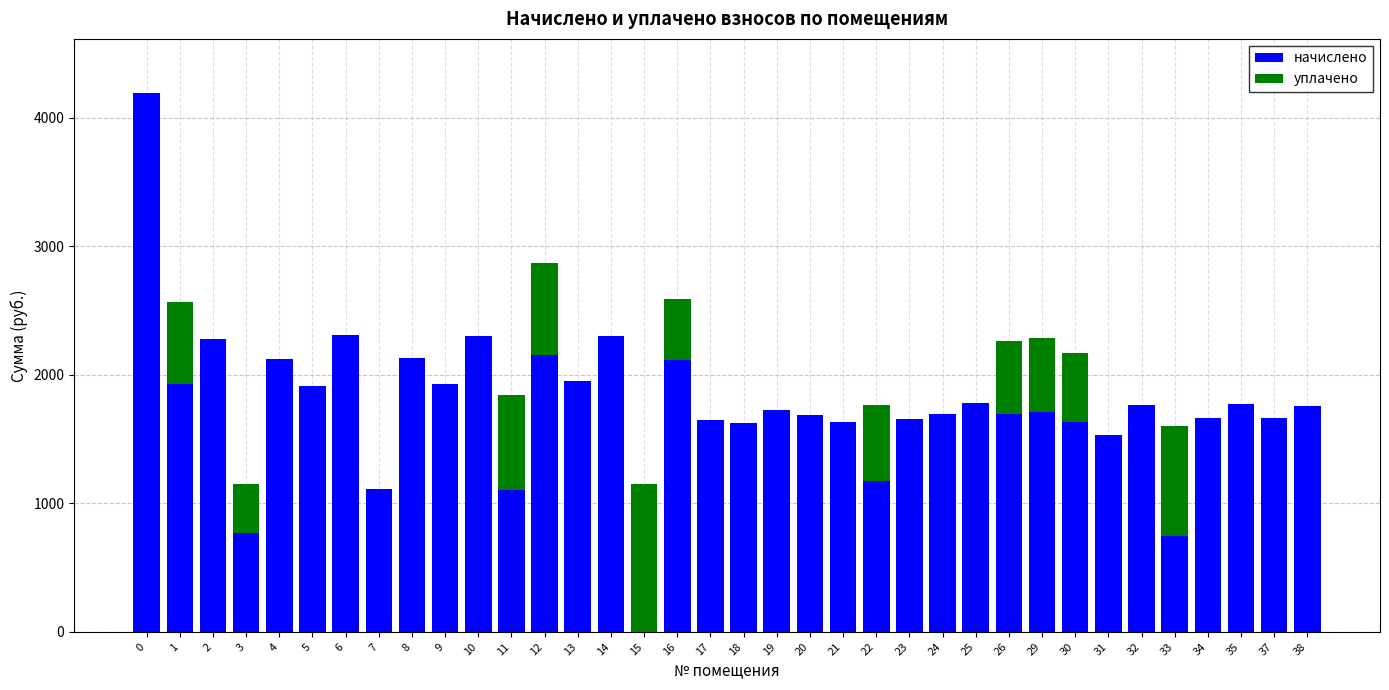

Which series has the largest total across all categories?

начислено